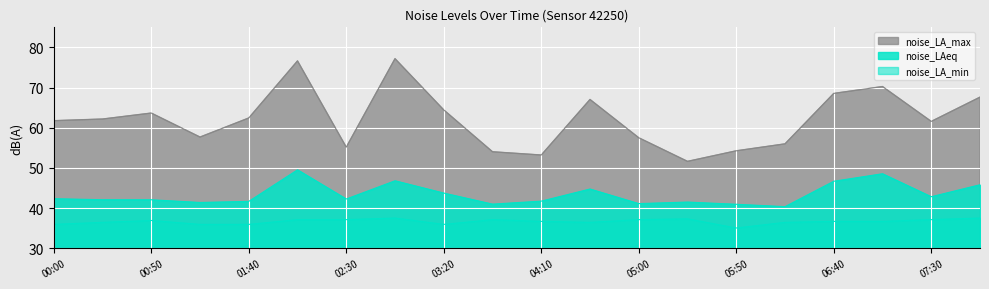

At how many categories does at least one series exceed 56?

14